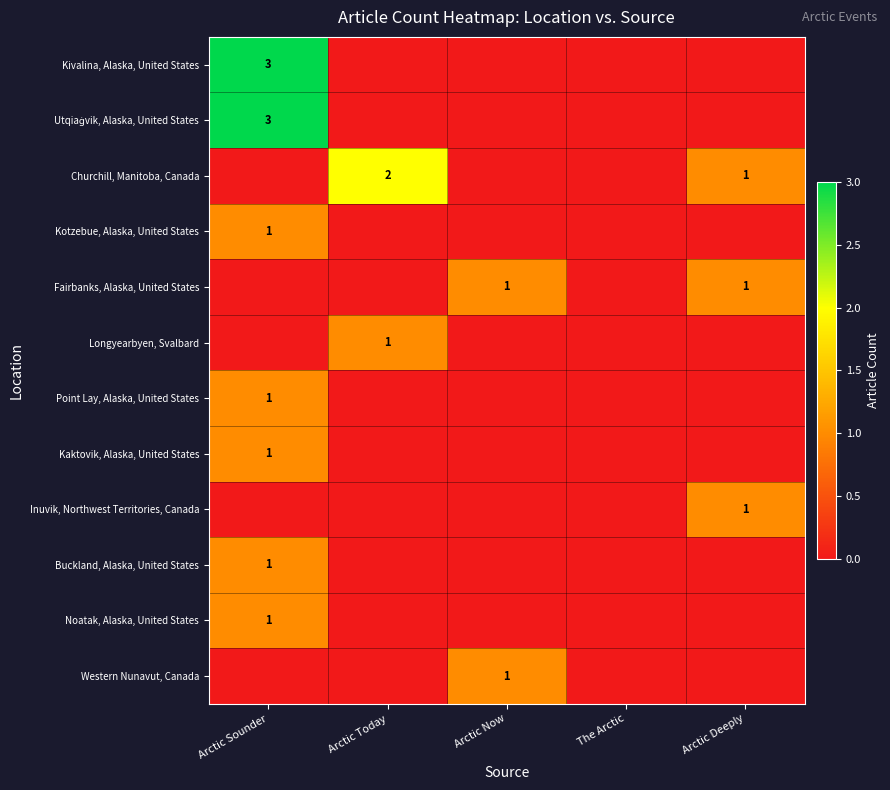

At how many categories does at least one series exceed 2?

1